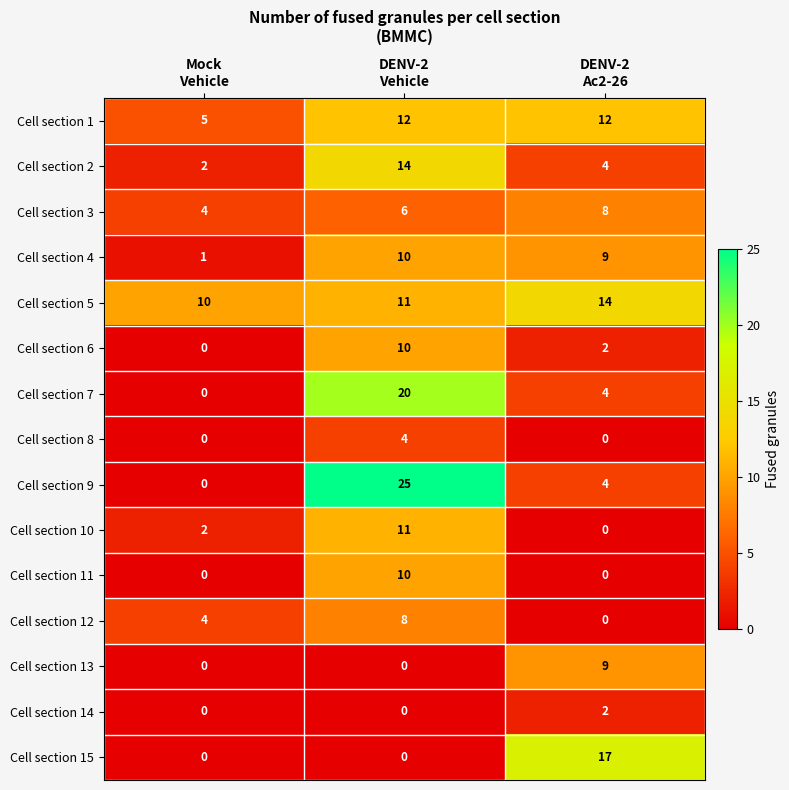

Which series has the largest range (max minus min)?

Cell section 9